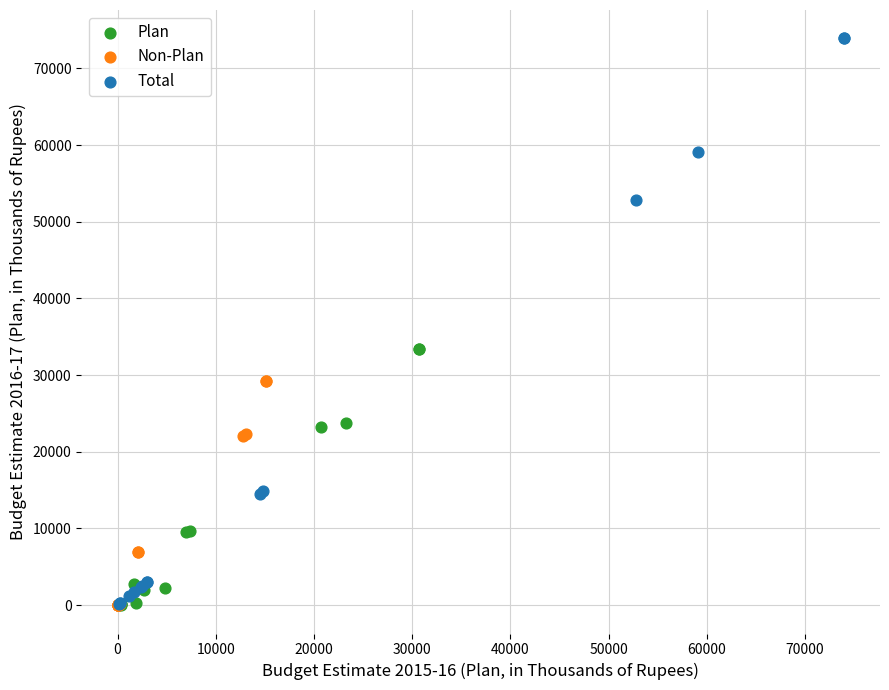

What are all the series names shown in the legend?

Plan, Non-Plan, Total